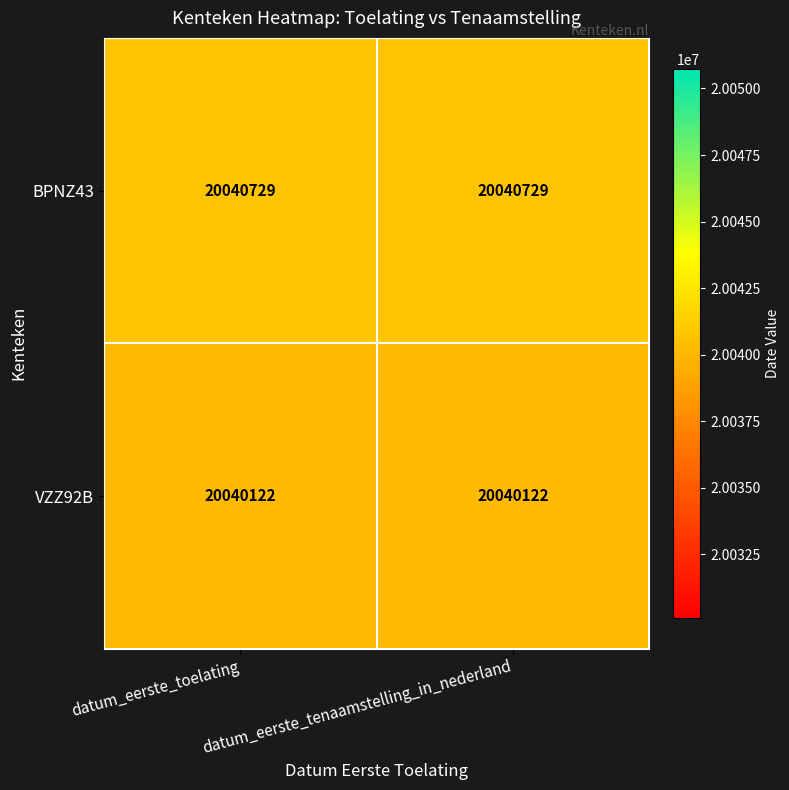

Is the value of VZZ92B at datum_eerste_toelating greater than the value of BPNZ43 at datum_eerste_toelating?

No